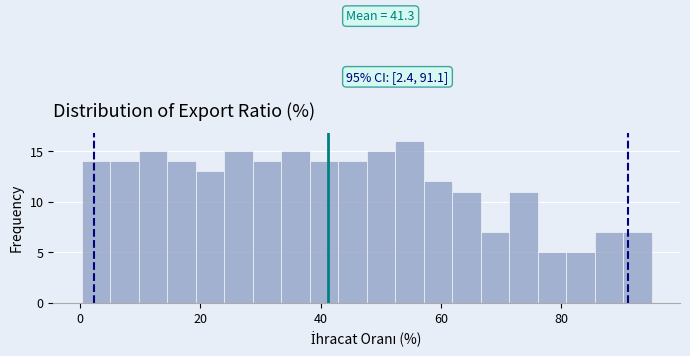

Read against the x-axis, roughly where is the centre of the tallest bar?

54